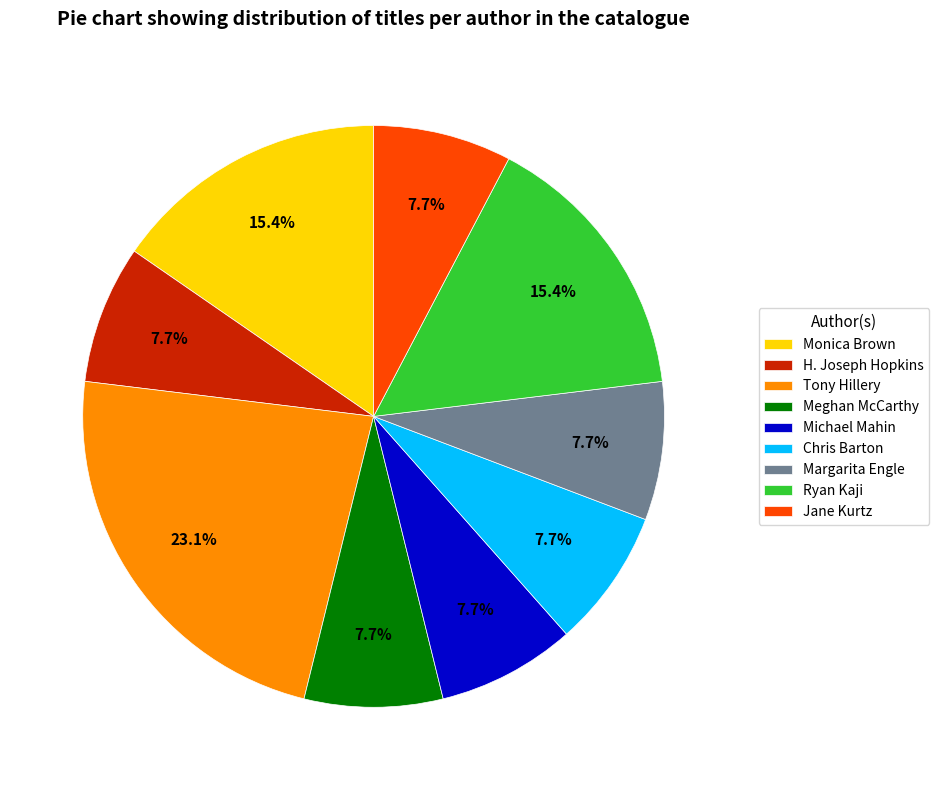

Approximately how many times larger is the value at Meghan McCarthy compared to Monica Brown?

0.5